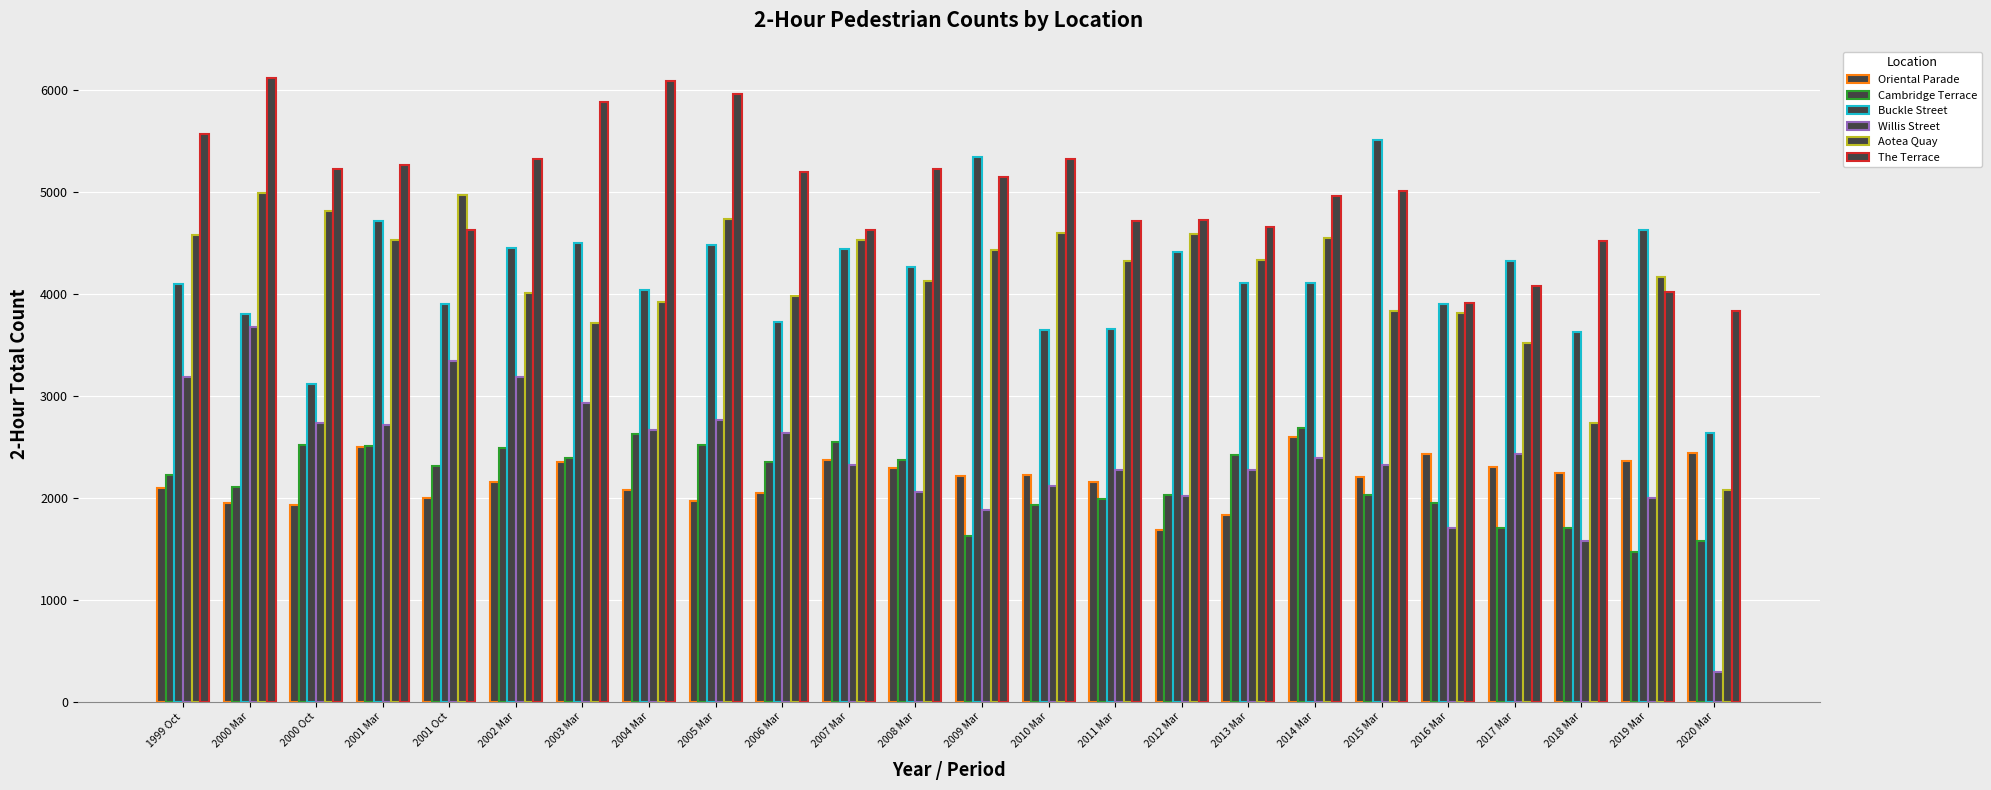

Which category has the lowest value in the Willis Street series?

2020 Mar